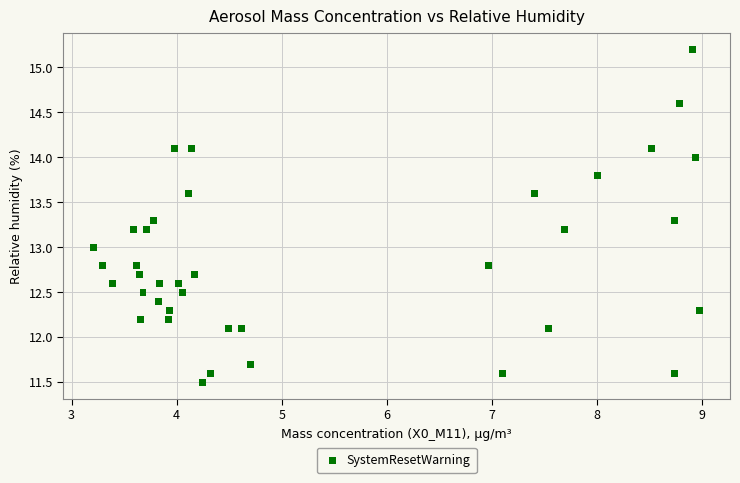

What is the range of Y values (max minus min)?

3.7